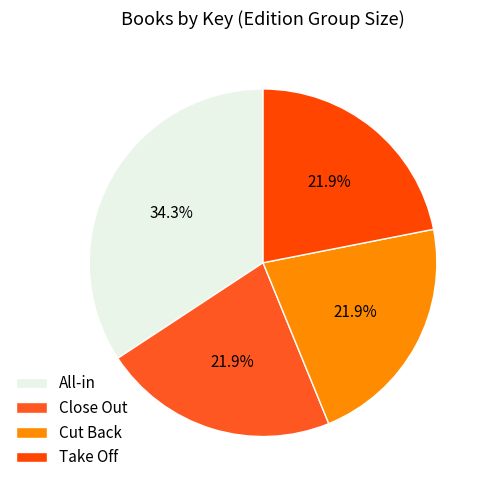

To the nearest percent, what percentage of the pie is Close Out?

22%